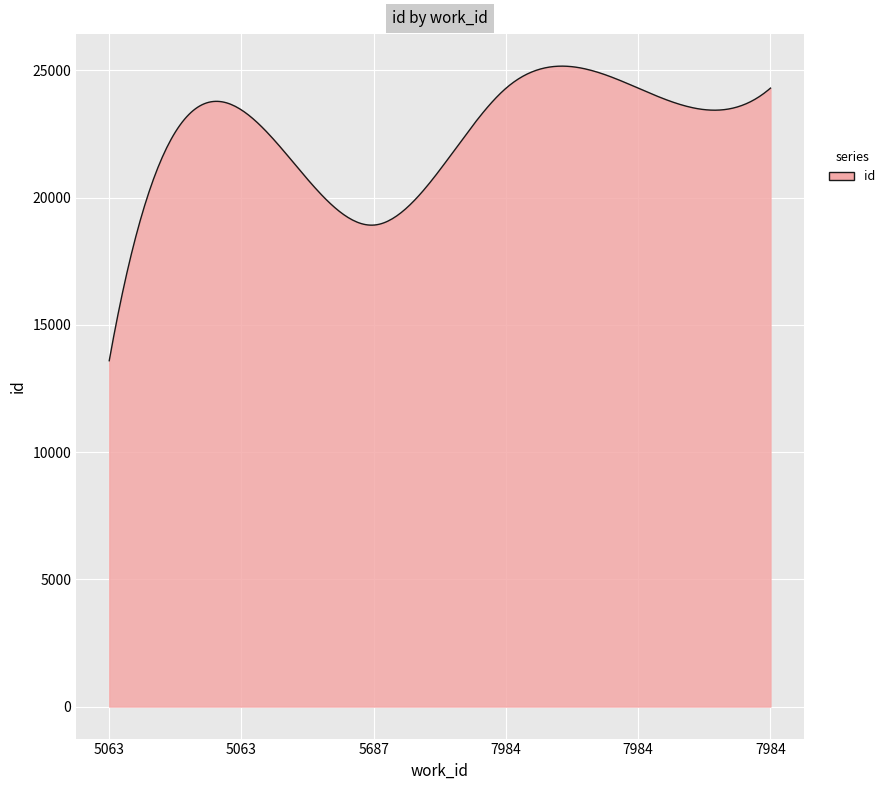

What is the maximum value shown in the chart?

25163.3